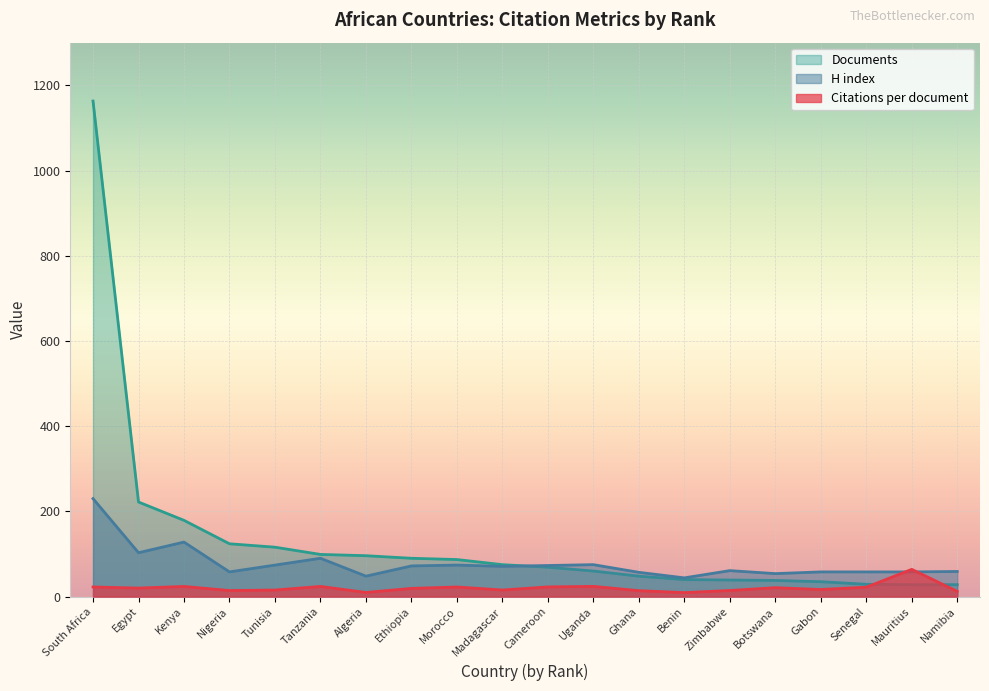

At which label does Citations per document first exceed 20?

South Africa